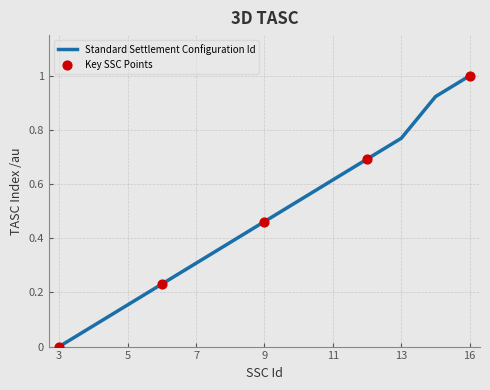

What is the greatest value displayed?

1.0